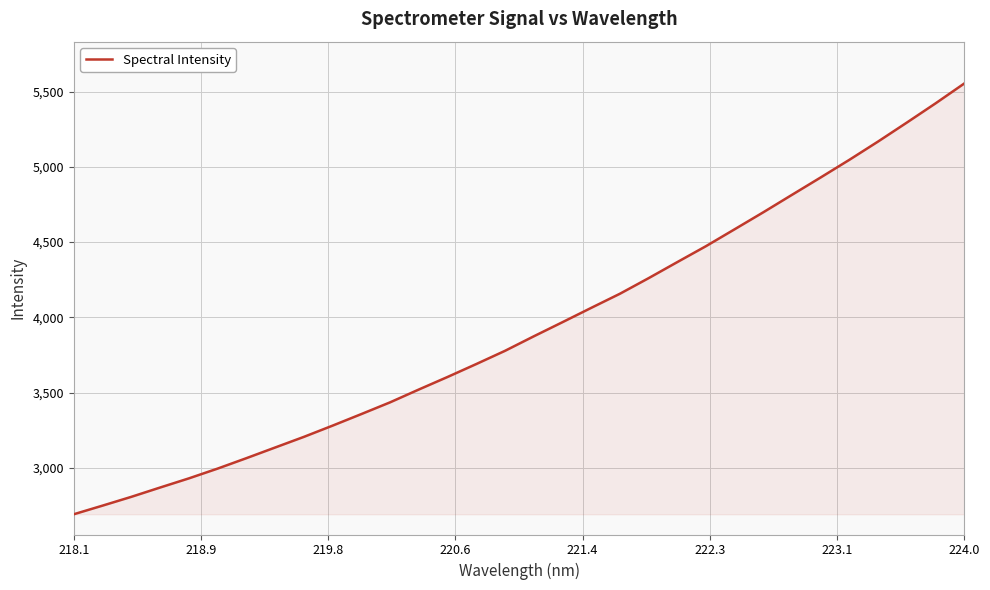

Count the number of values greater than 3873.

16